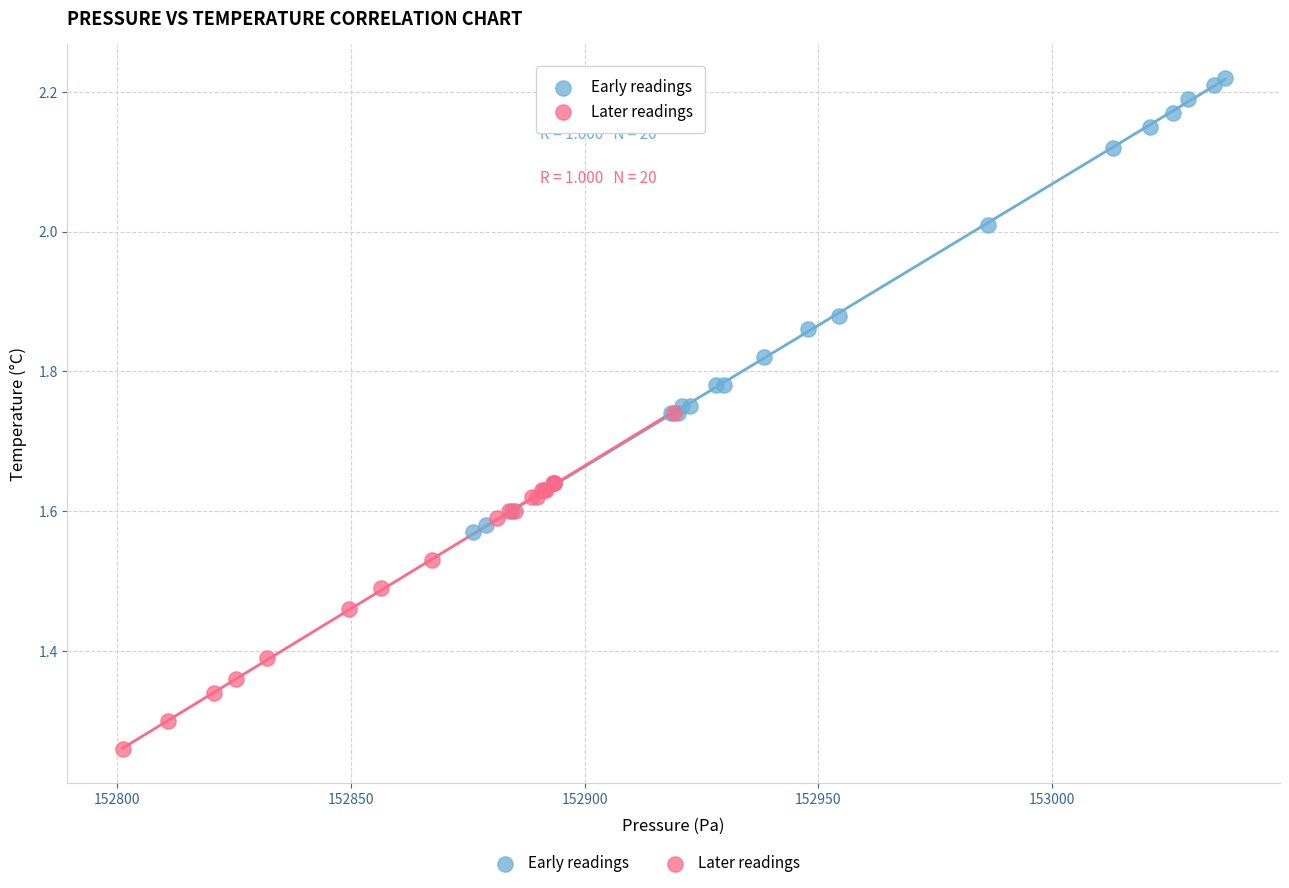

Which series reaches the maximum Y coordinate?

Early readings